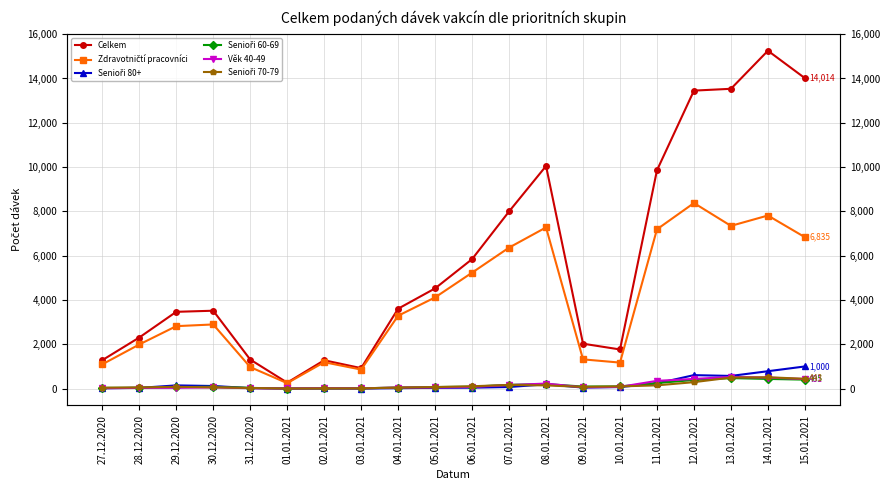

How many interior local peaks does the Senioři 70-79 series have?

3